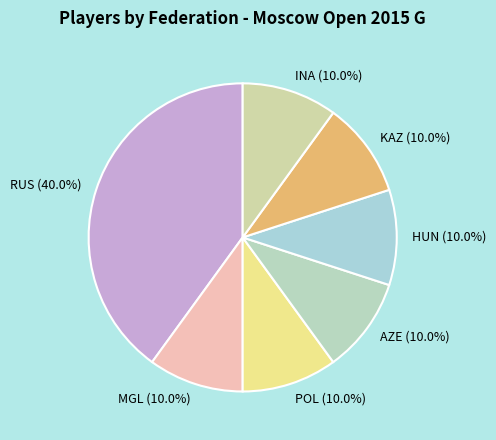

What is the total percentage of AZE and POL?

20.0%